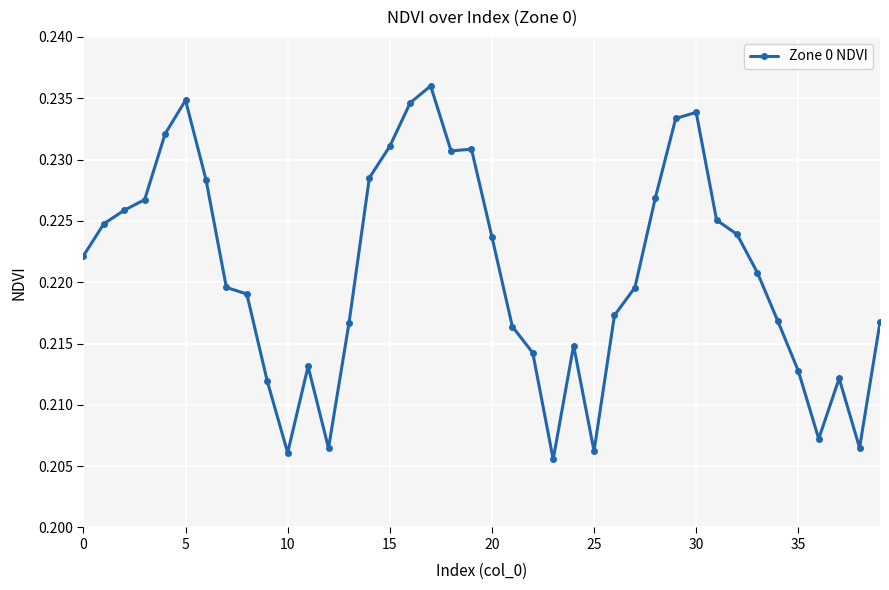

True or false: there are more than 1 points higher than both neighbors.

True